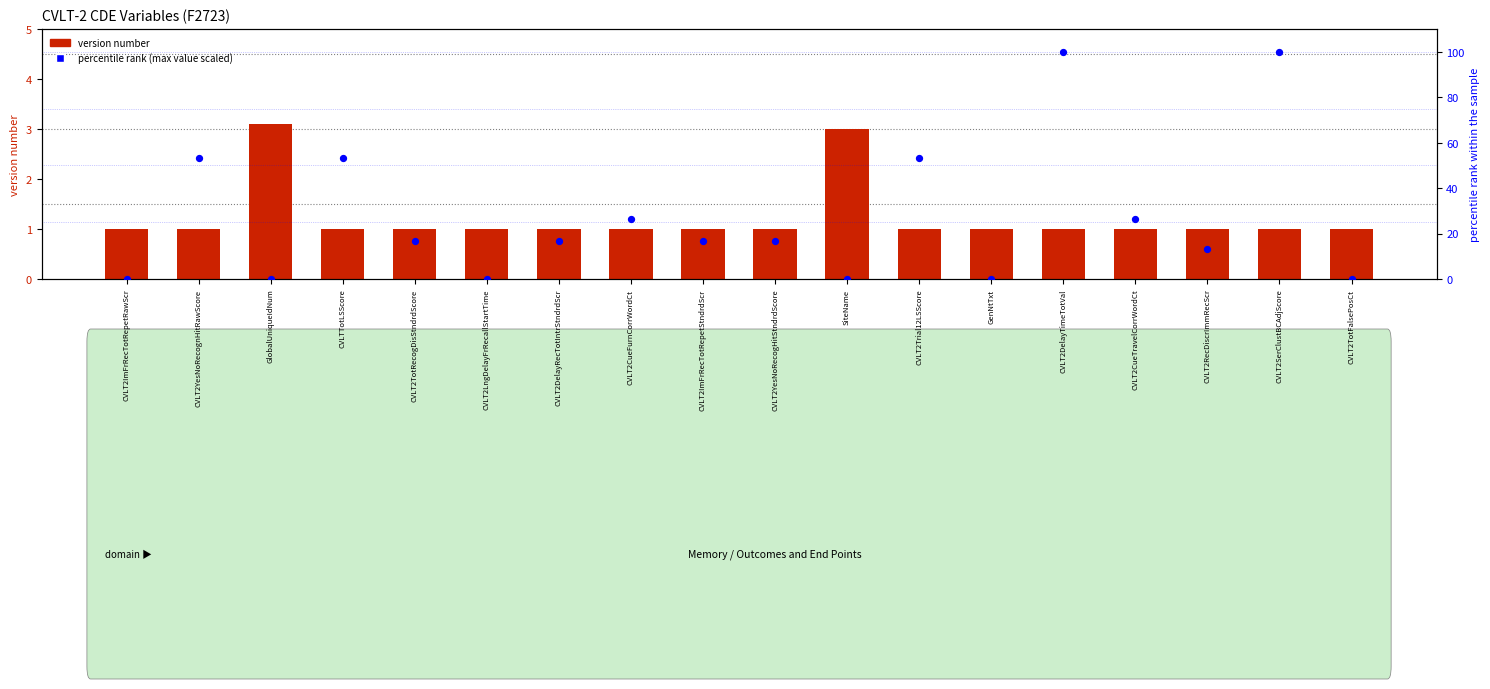

Is the value of percentile rank (max value scaled) at CVLT2Trial12LSScore greater than the value of version number at CVLTTotLSScore?

Yes